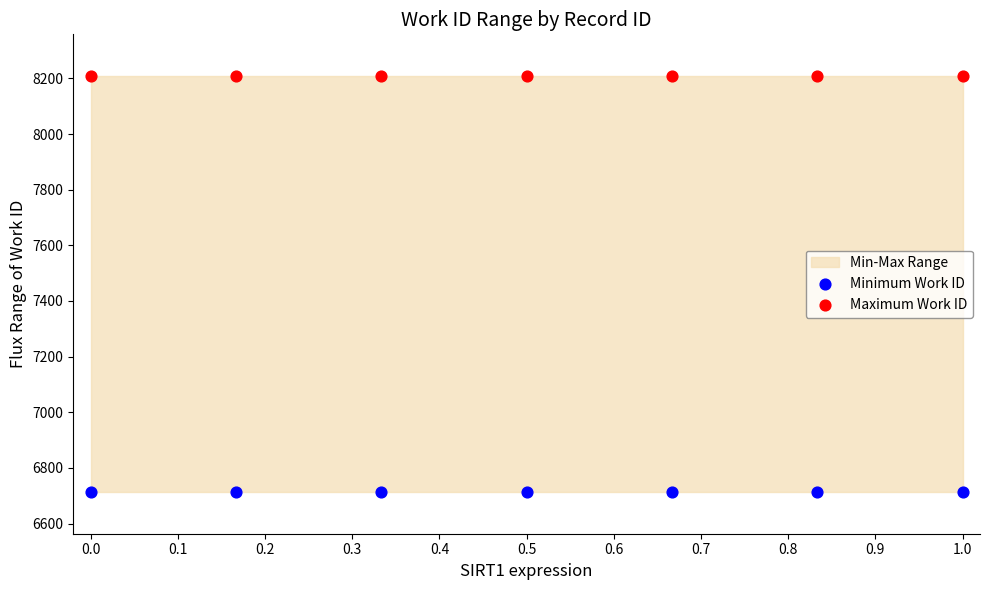

Which series reaches the minimum Y coordinate?

Minimum Work ID